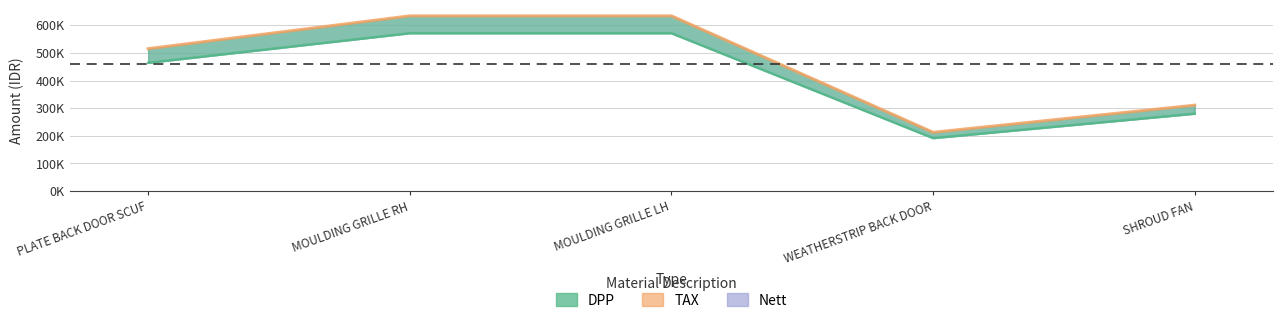

What is the change in value from MOULDING GRILLE RH to MOULDING GRILLE LH?

+1